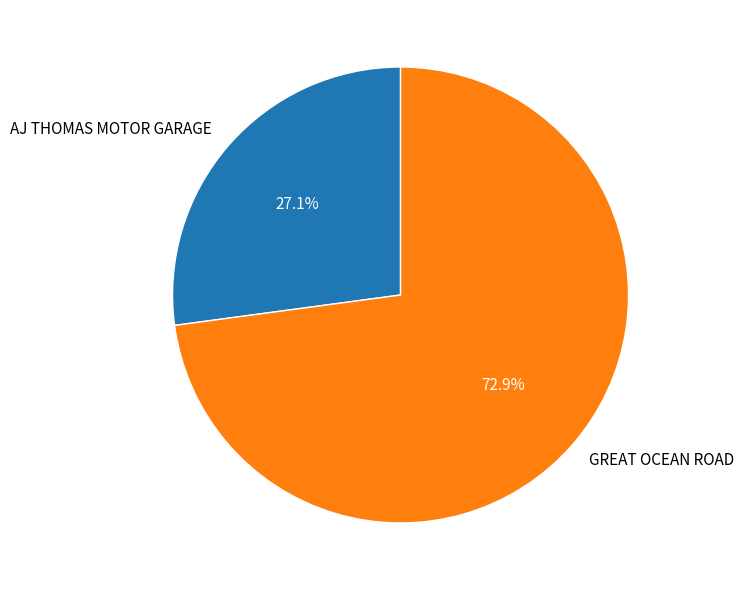

Which has a higher value, GREAT OCEAN ROAD or AJ THOMAS MOTOR GARAGE?

GREAT OCEAN ROAD